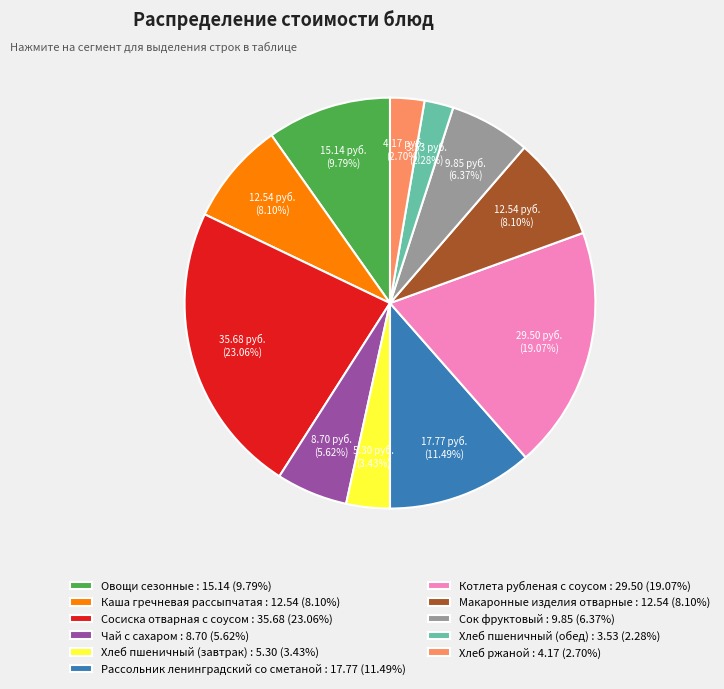

To the nearest percent, what percentage of the pie is Чай с сахаром?

6%